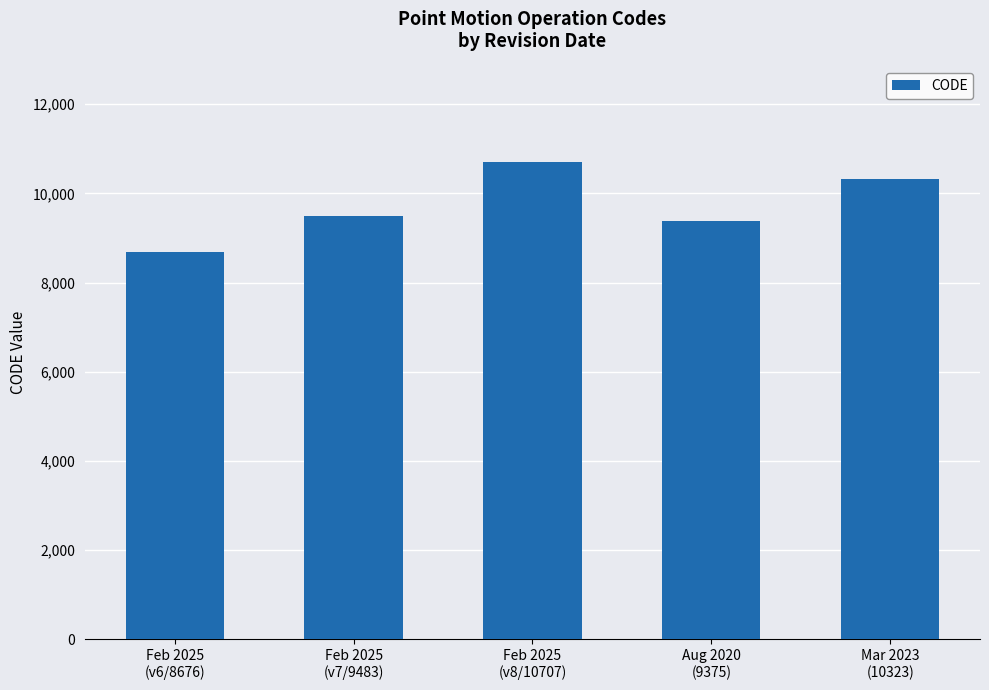

What is the minimum value shown in the chart?

8676